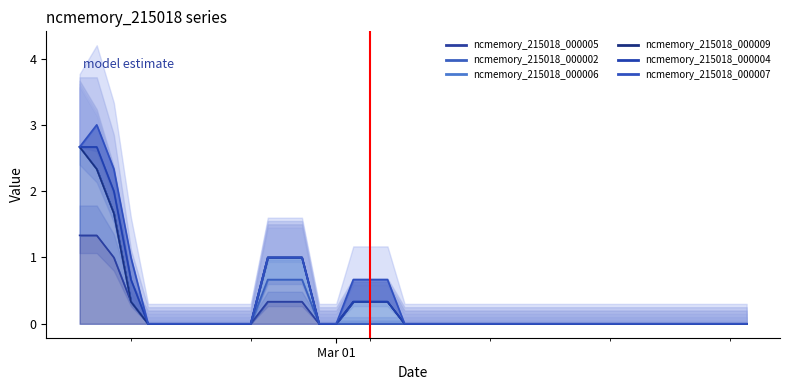

What are all the series names shown in the legend?

ncmemory_215018_000005, ncmemory_215018_000002, ncmemory_215018_000006, ncmemory_215018_000009, ncmemory_215018_000004, ncmemory_215018_000007